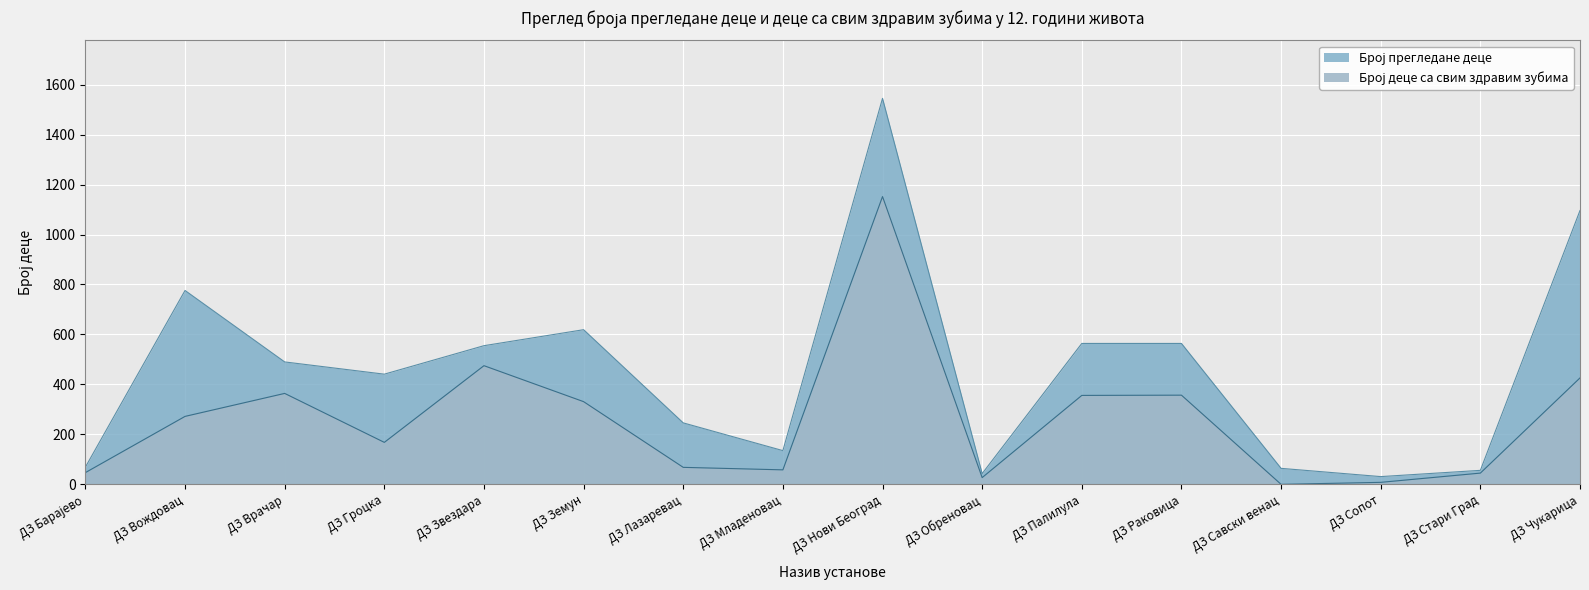

Where is the first local minimum for Број деце са свим?

ДЗ Гроцка